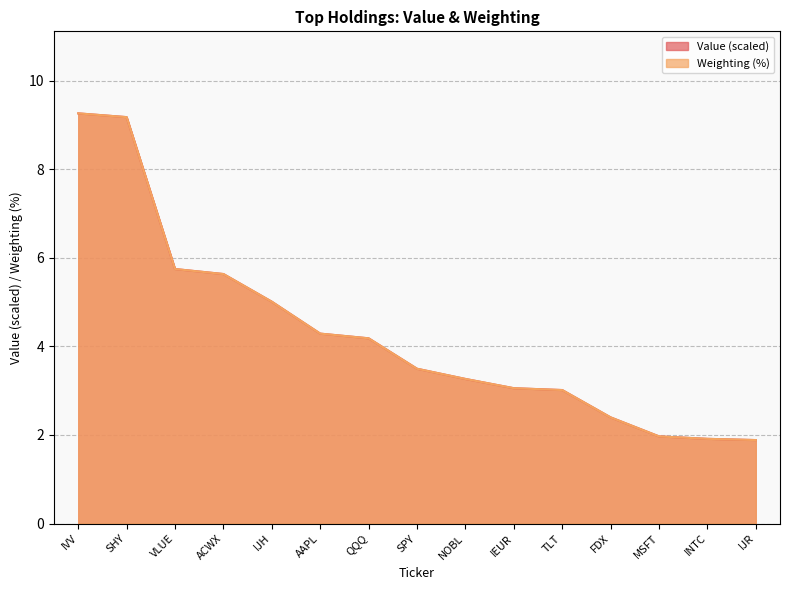

At which label does Weighting first exceed 3?

IVV